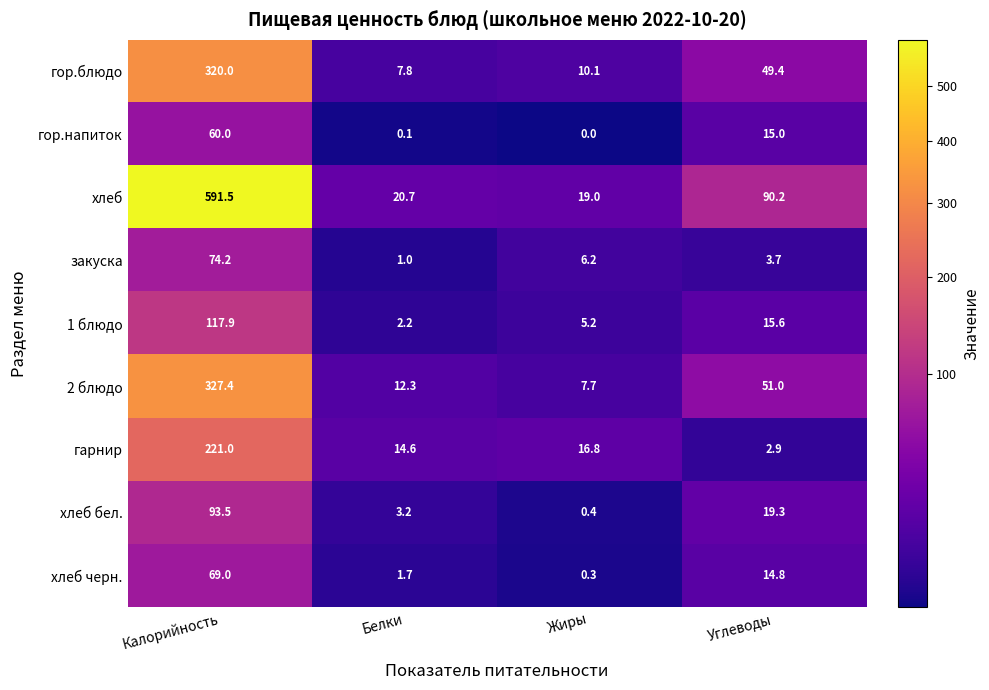

Is it true that закуска equals 8.8 at Жиры?

False